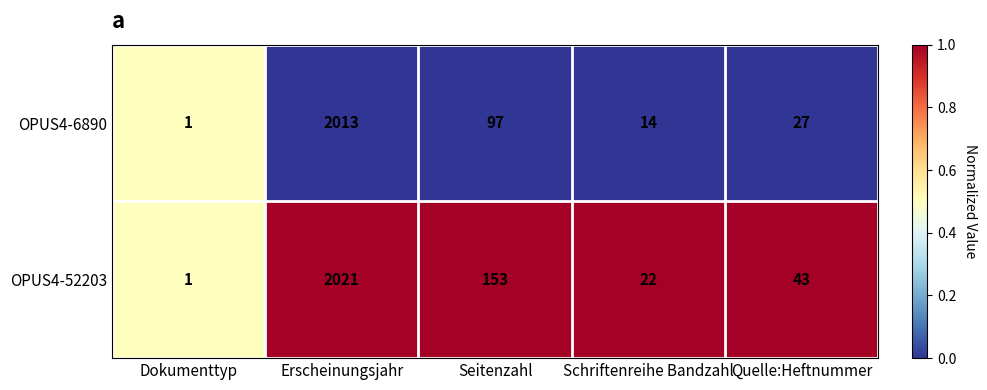

Rank the series by their maximum value, from lowest to highest.

OPUS4-6890, OPUS4-52203